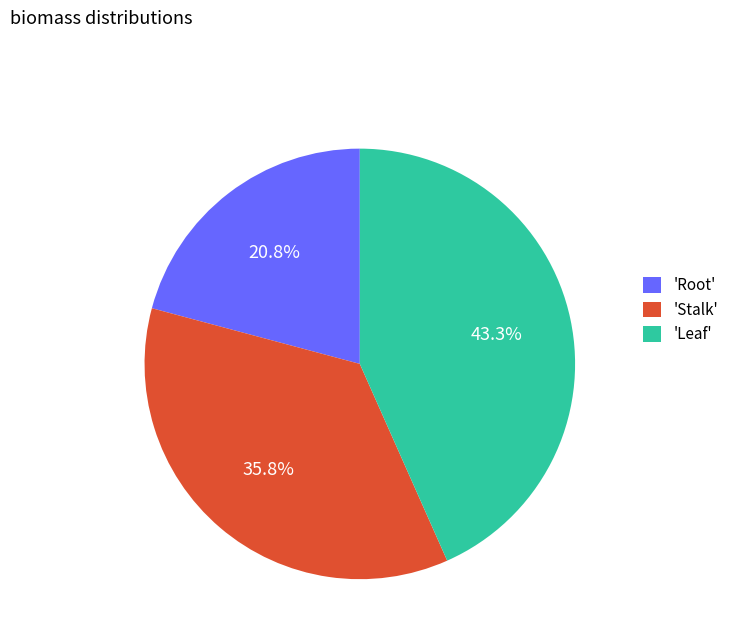

How many slices are in this pie chart?

3